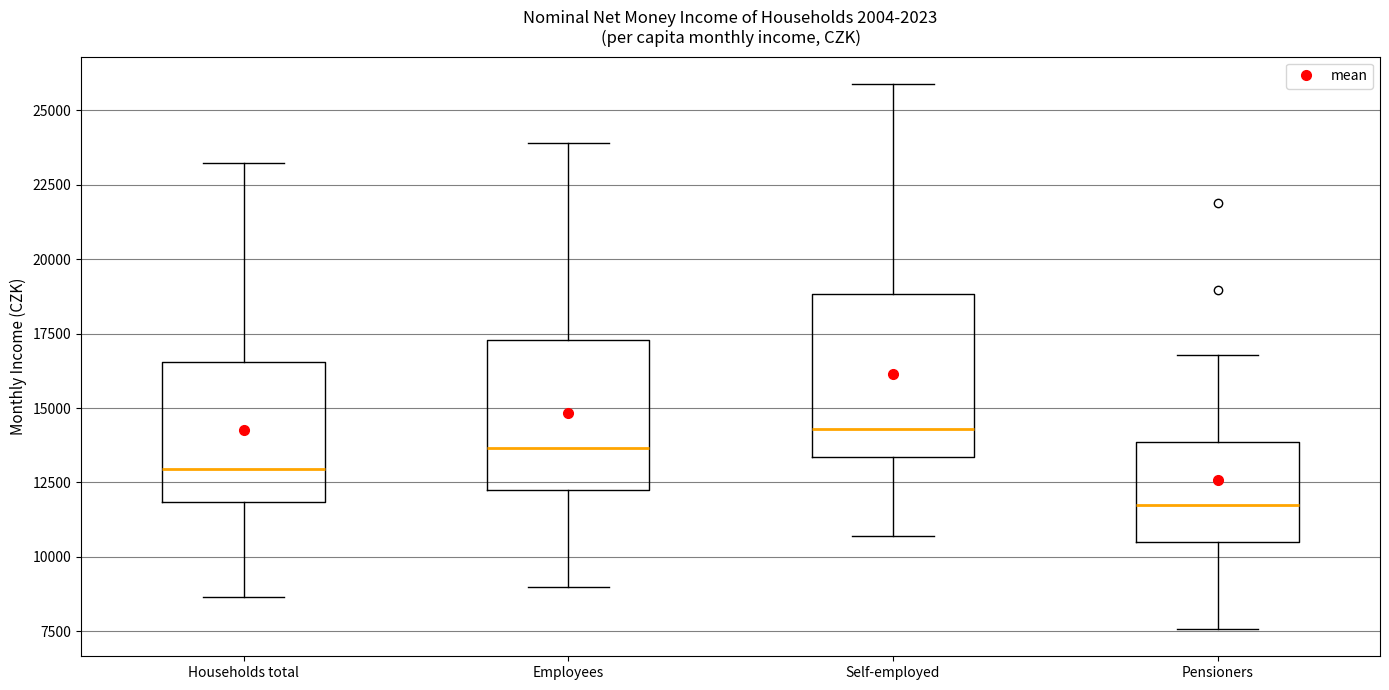

Which box's median line is the highest?

Self-employed